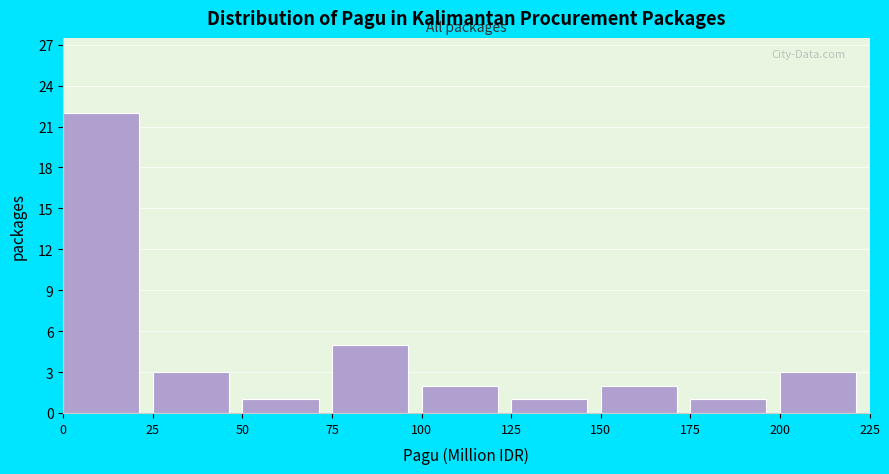

Reading left to right, transcribe this chart: for each bar, give the range it covers on the x-axis and its height. The values are not printed on the chart, so give them approximately, as read against the axis.

0 to 25: 22
25 to 50: 3
50 to 75: 1
75 to 100: 5
100 to 125: 2
125 to 150: 1
150 to 175: 2
175 to 200: 1
200 to 225: 3